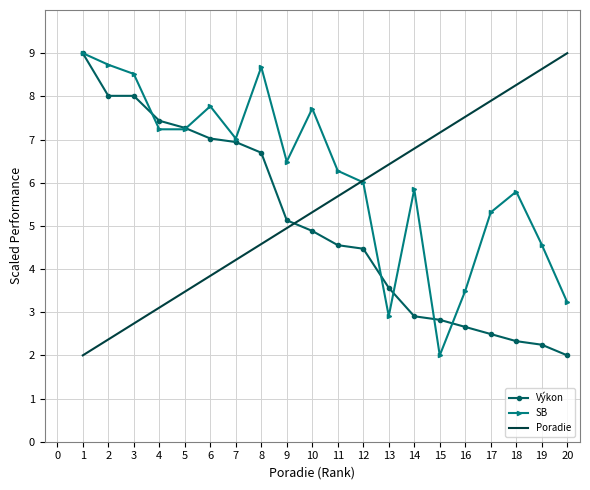

The value of Výkon at 2 is 8.0. True or false?

True